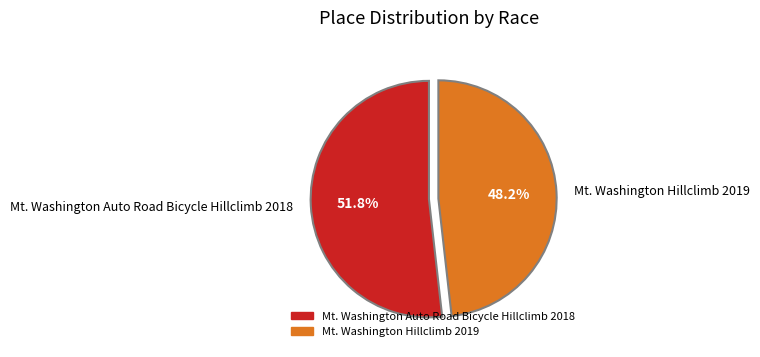

To the nearest percent, what is the difference between the Mt. Washington Hillclimb 2019 and Mt. Washington Auto Road Bicycle Hillclimb 2018 slice percentages?

4%